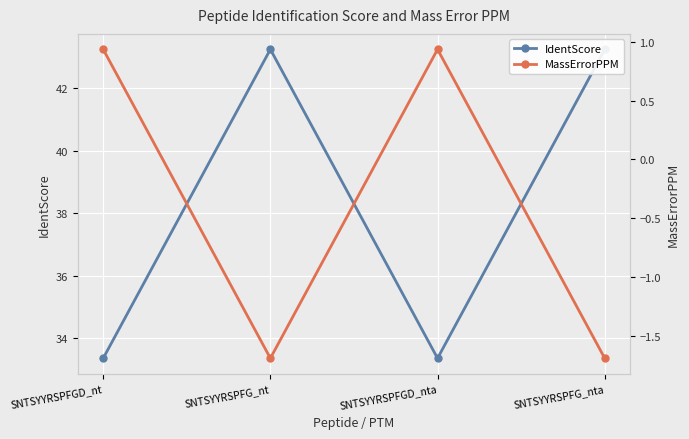

What is the approximate value of IdentScore at SNTSYYRSPFGD_nta?

33.4